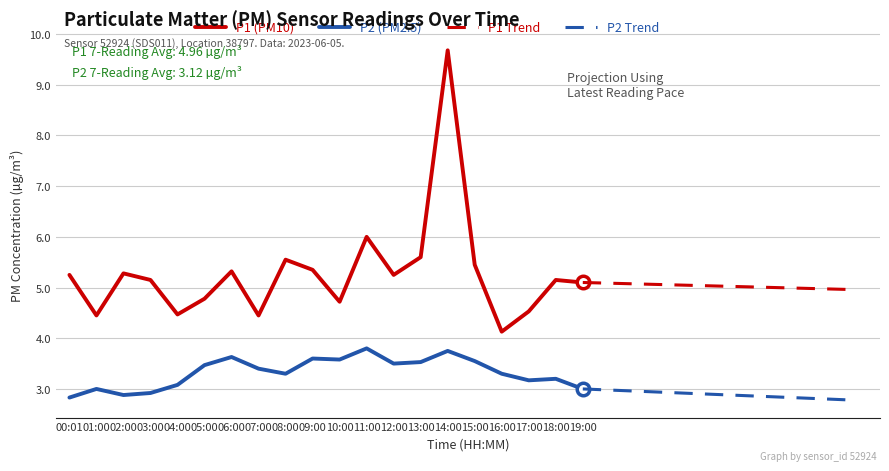

Is it true that P1 (PM10) equals 4.5 at 01:00?

True